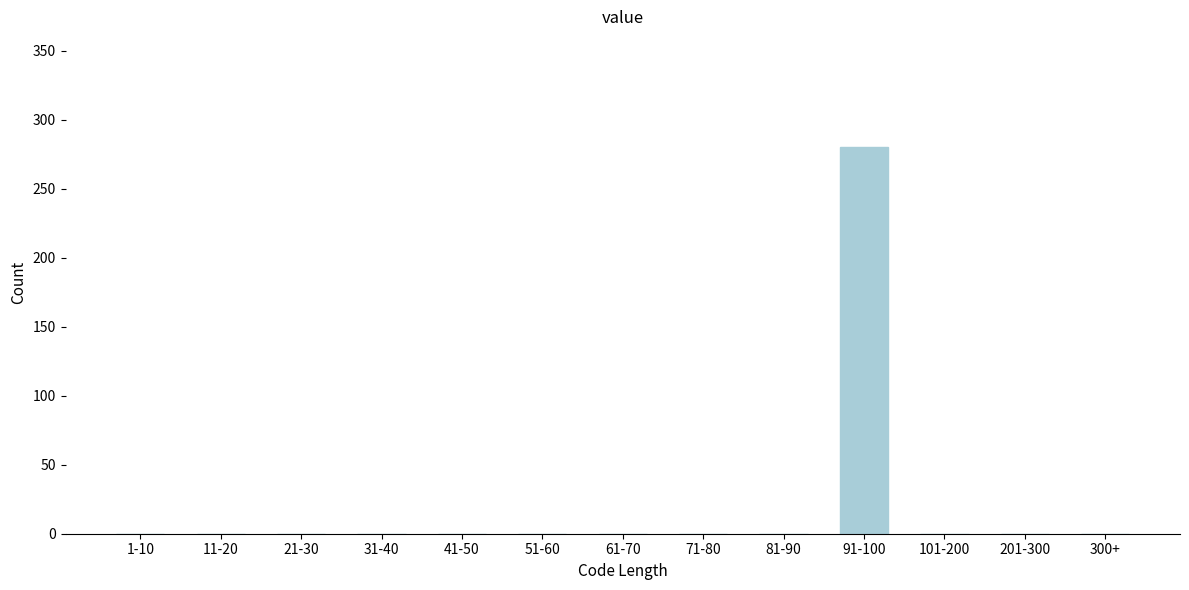

Reading right to left, list all the values displayed in this chart.

300+=0	201-300=0	101-200=0	91-100=280	81-90=0	71-80=0	61-70=0	51-60=0	41-50=0	31-40=0	21-30=0	11-20=0	1-10=0